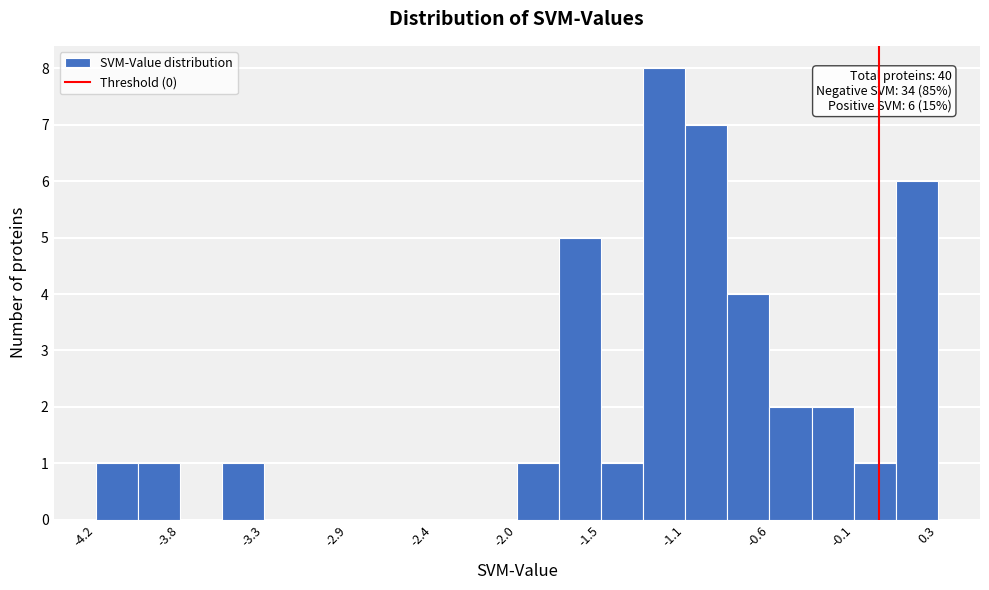

Over which range of the x-axis is the bar tallest?

-1.30 to -1.05